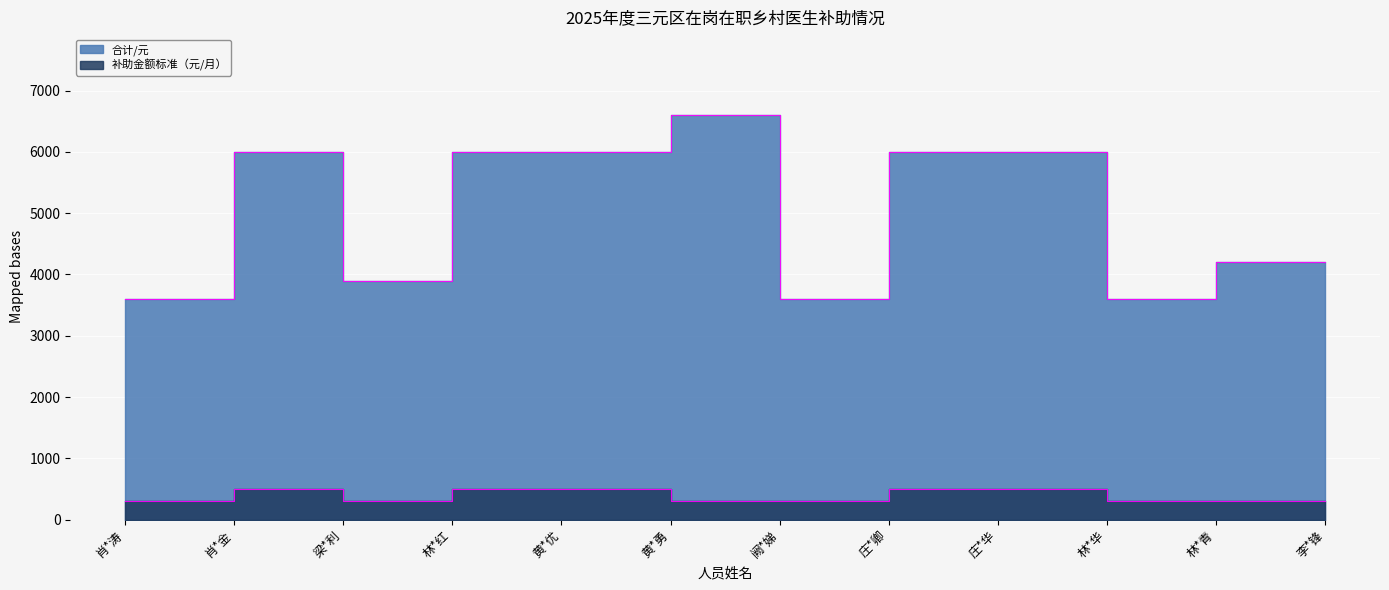

Which category has the lowest value in the 合计/元 series?

肖*涛